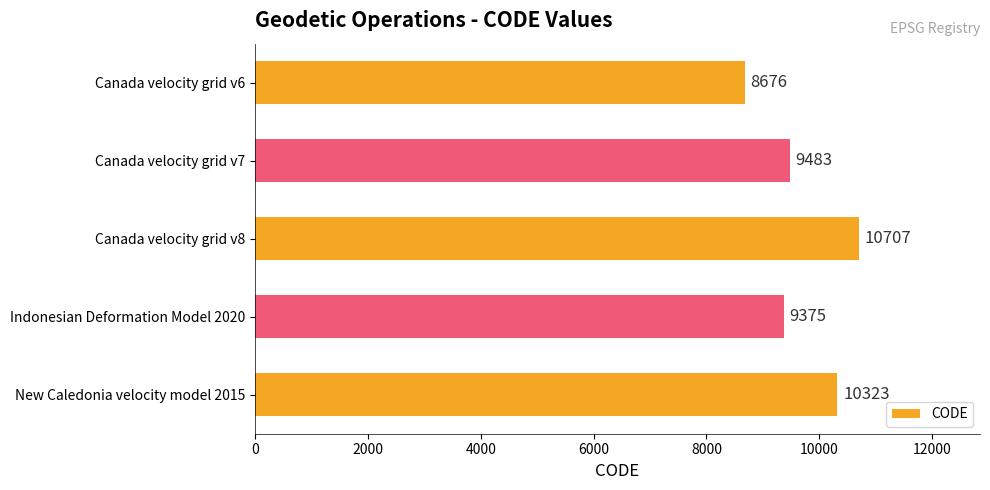

Rank the categories by value from highest to lowest.

Canada velocity grid v8, New Caledonia velocity model 2015, Canada velocity grid v7, Indonesian Deformation Model 2020, Canada velocity grid v6